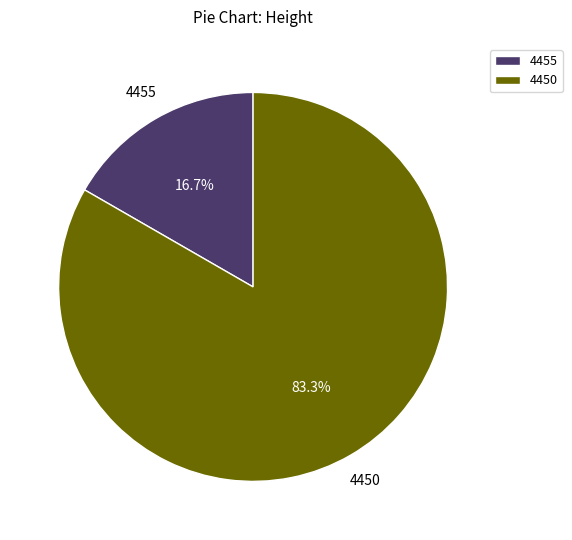

Combined, do 4450 and 4455 account for over 50%?

Yes